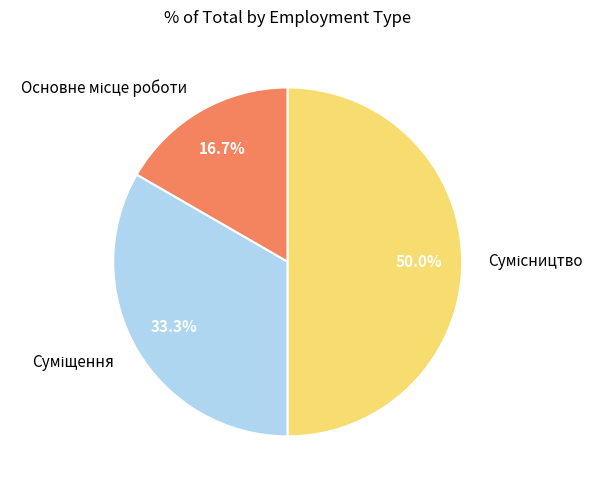

Is it true that Сумісництво is 50% of the pie?

True